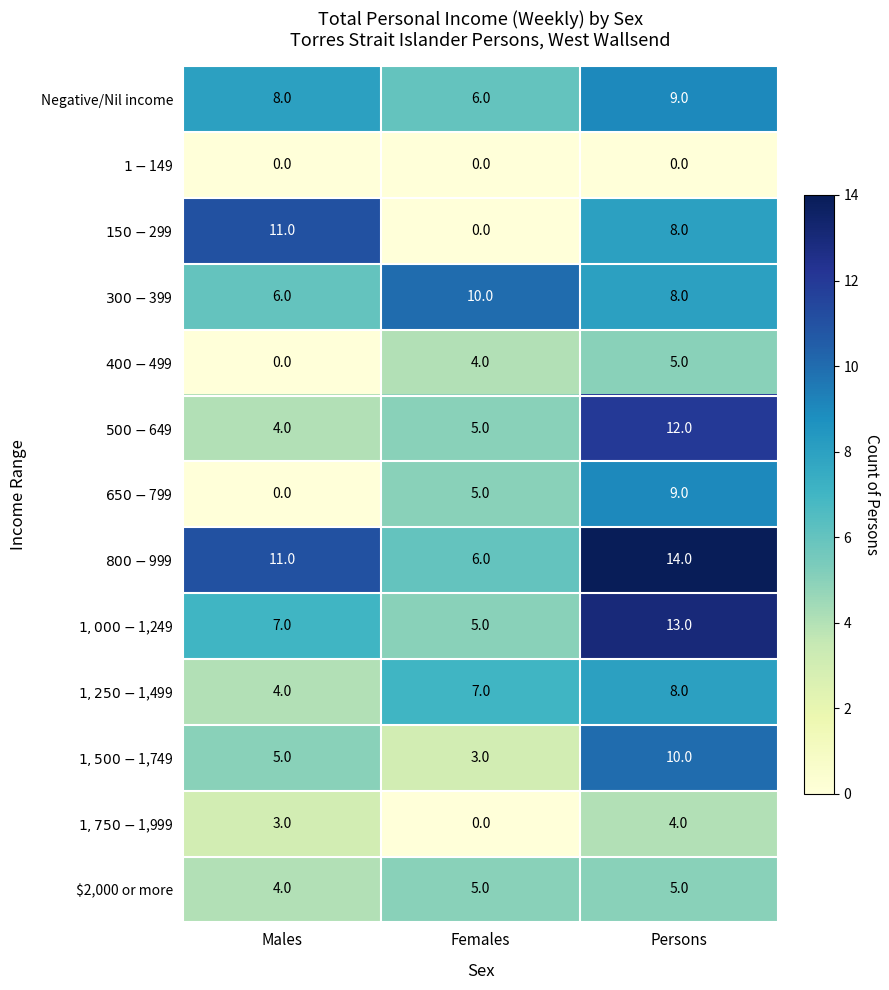

What is the spread (max minus min) of values at Males?

11